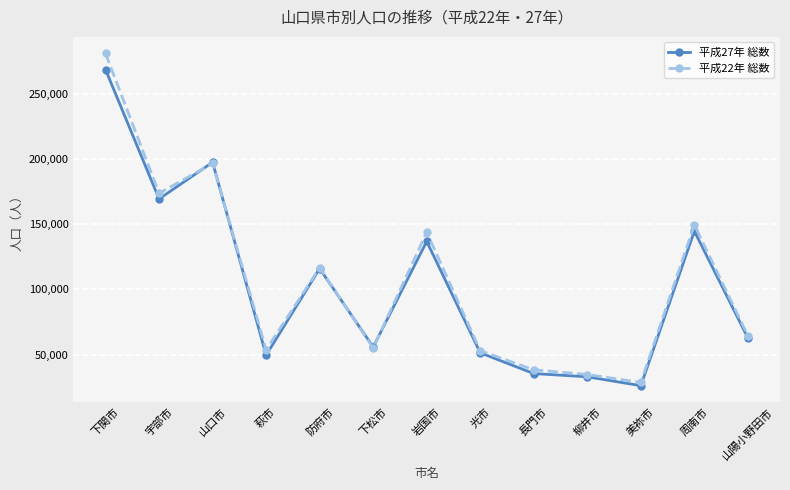

At which category does 平成27年 総数 reach its first local valley?

宇部市